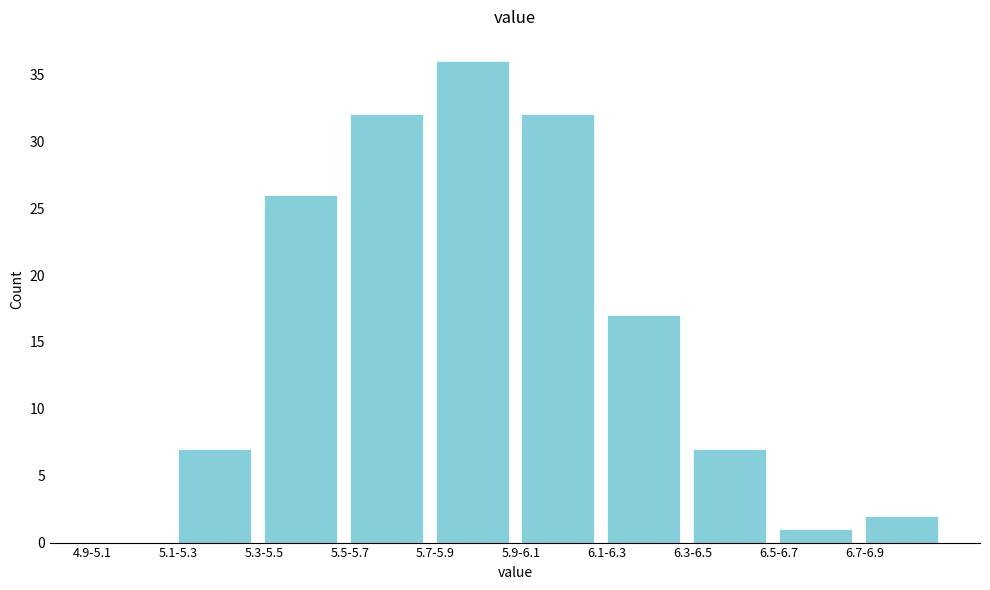

What is the change in value from 4.9-5.1 to 5.5-5.7?

+32